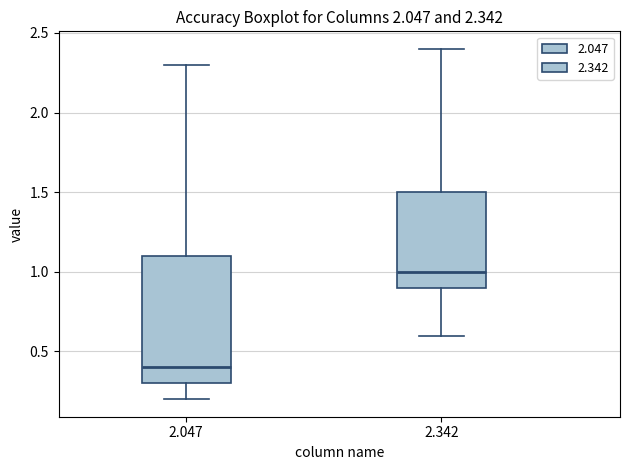

Which box's median line is the highest?

2.342